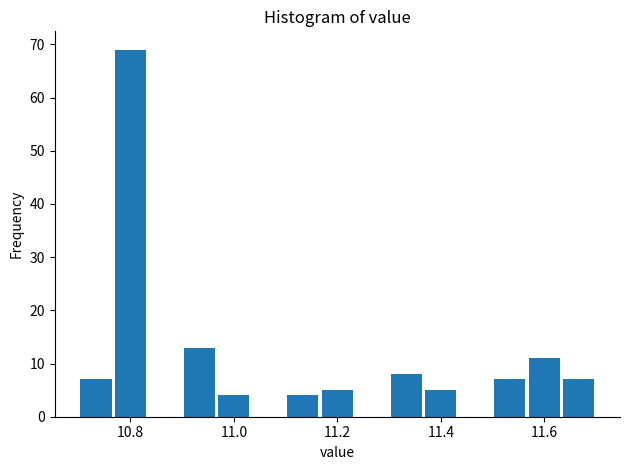

Around what value on the x-axis is the tallest bar? Give the approximate position of its centre, as read against the axis.

10.80